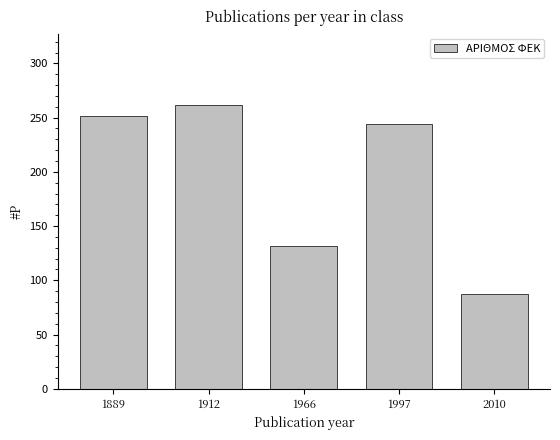

What is the difference between the maximum and minimum values?

175